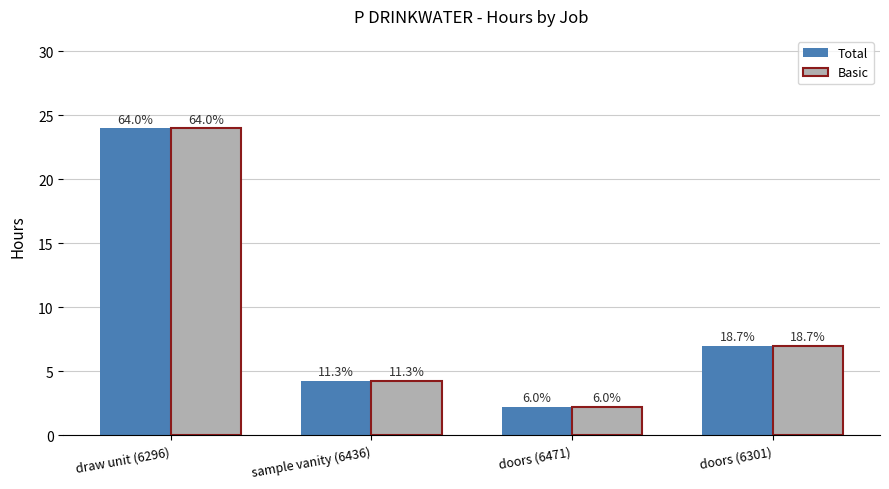

Which category has the lowest value in the Total series?

doors (6471)